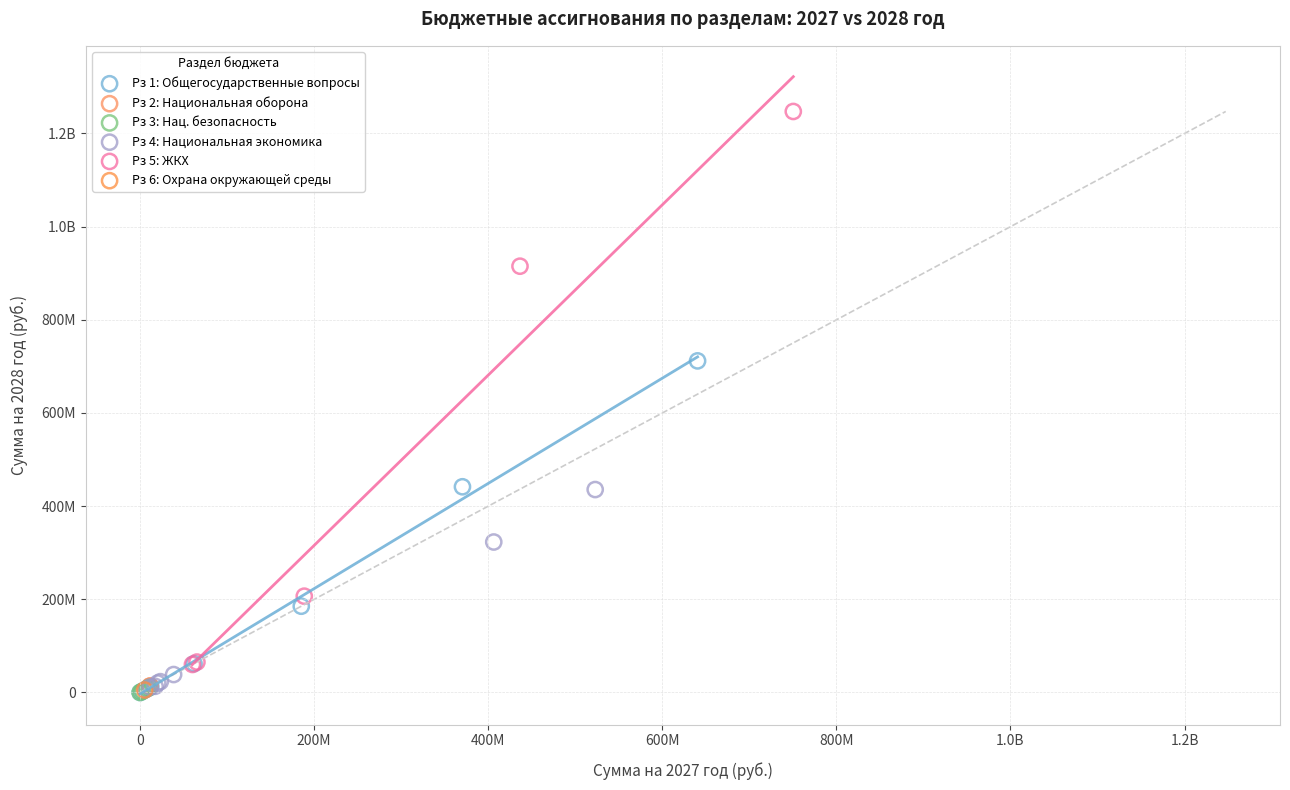

What are all the series names shown in the legend?

Рз 1: Общегосударственные вопросы, Рз 2: Национальная оборона, Рз 3: Нац. безопасность, Рз 4: Национальная экономика, Рз 5: ЖКХ, Рз 6: Охрана окружающей среды